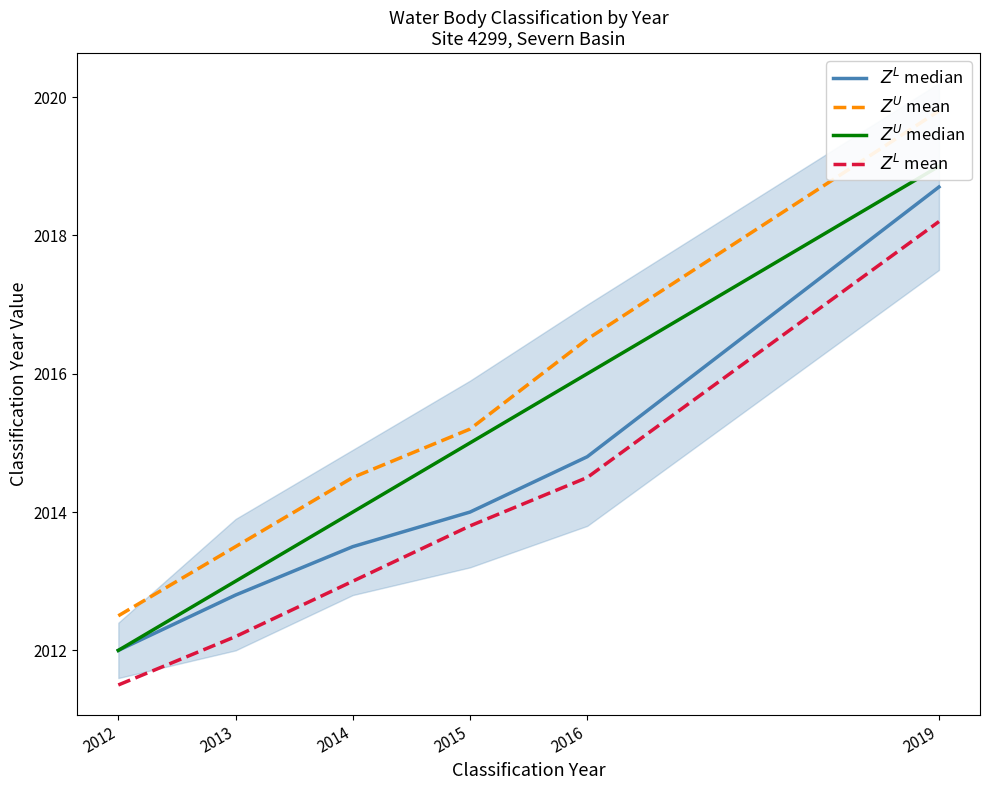

What is the maximum value shown in the chart?

2019.8